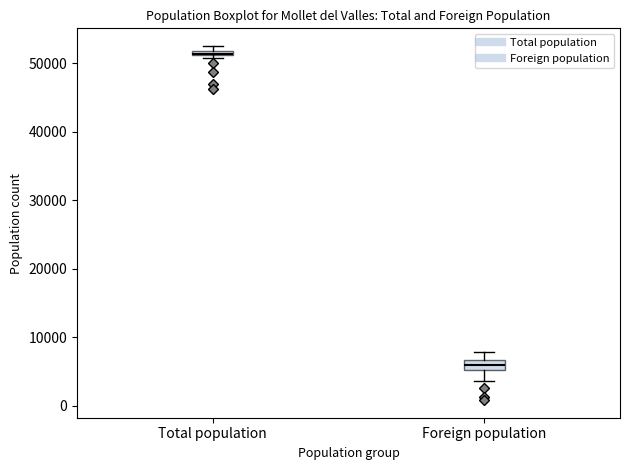

Which box has the lowest median line?

Foreign population